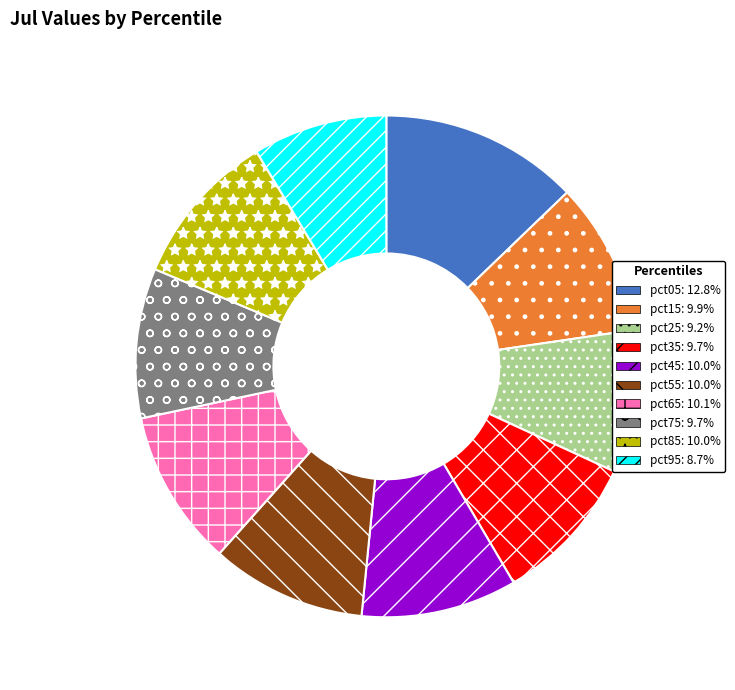

Is there a majority slice in this chart?

No